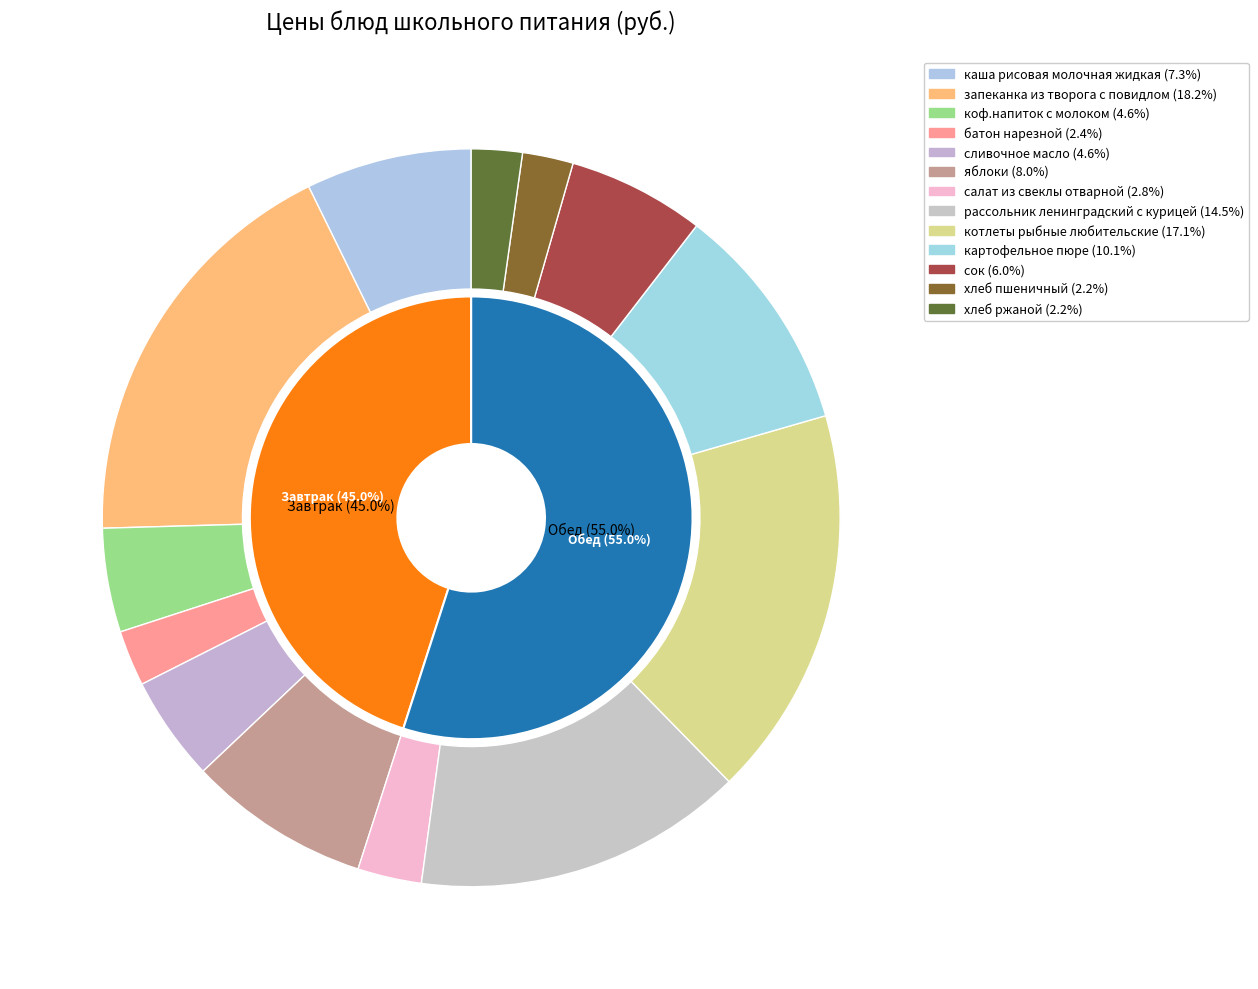

To the nearest percent, what percentage of the pie is хлеб ржаной?

2%